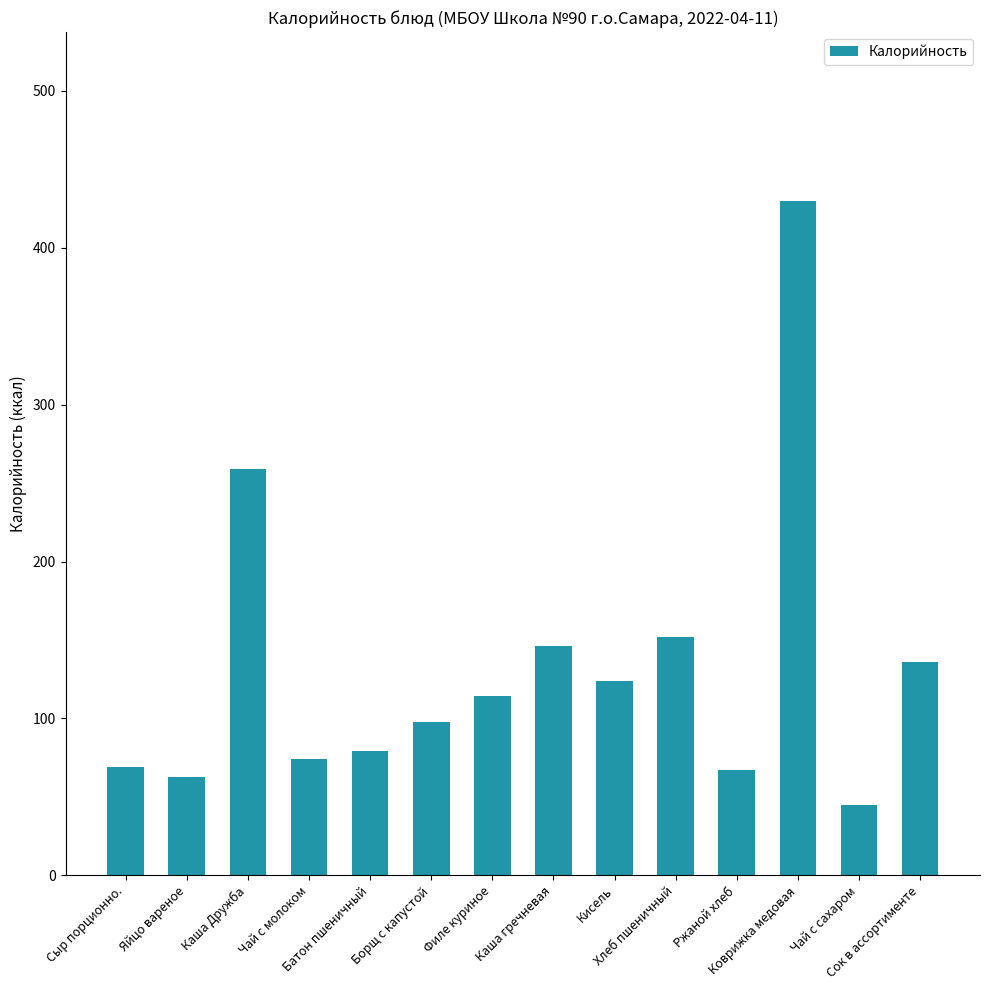

Does the chart contain any negative values?

No